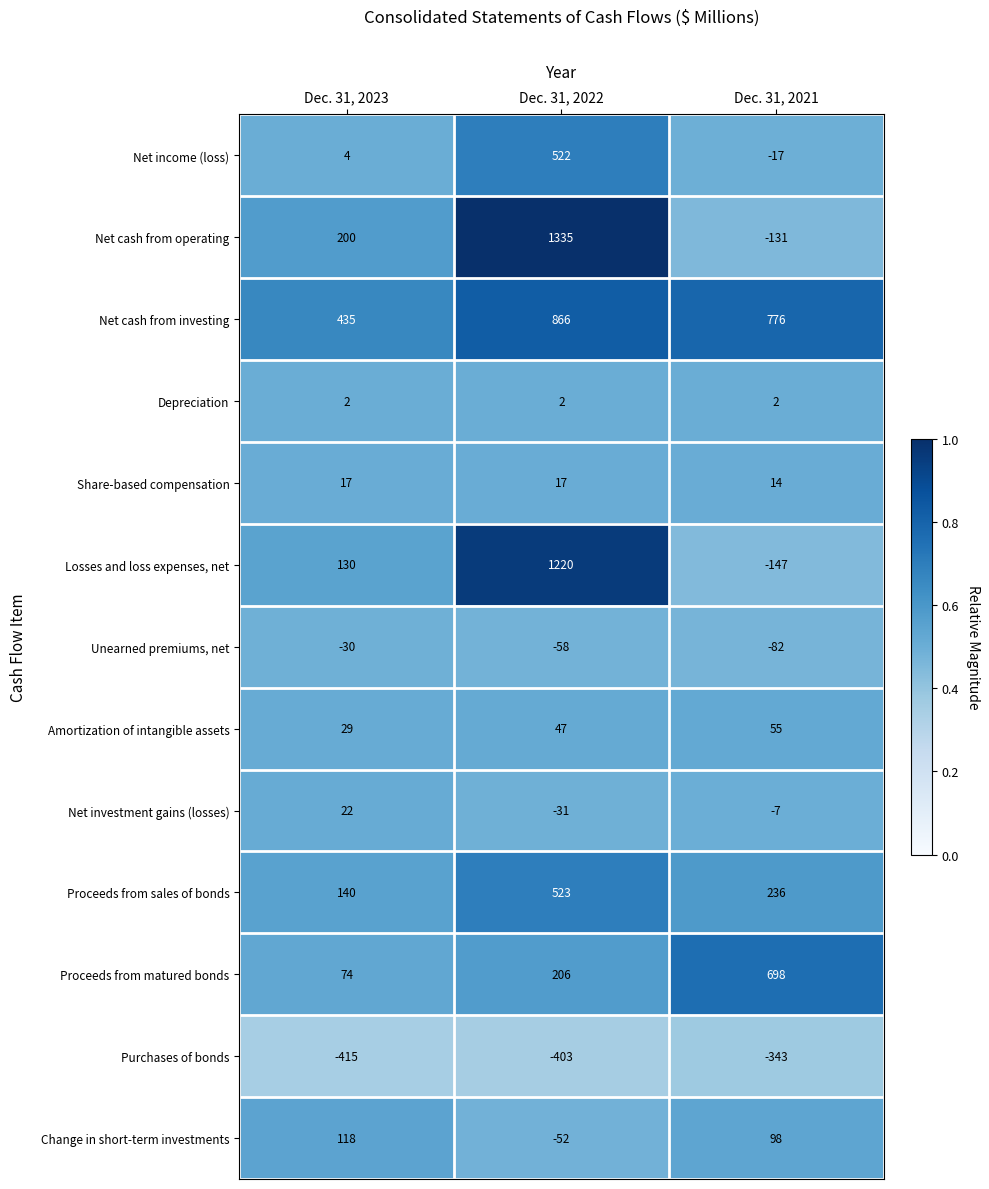

At which category is the sum across all series the highest?

Dec. 31, 2022